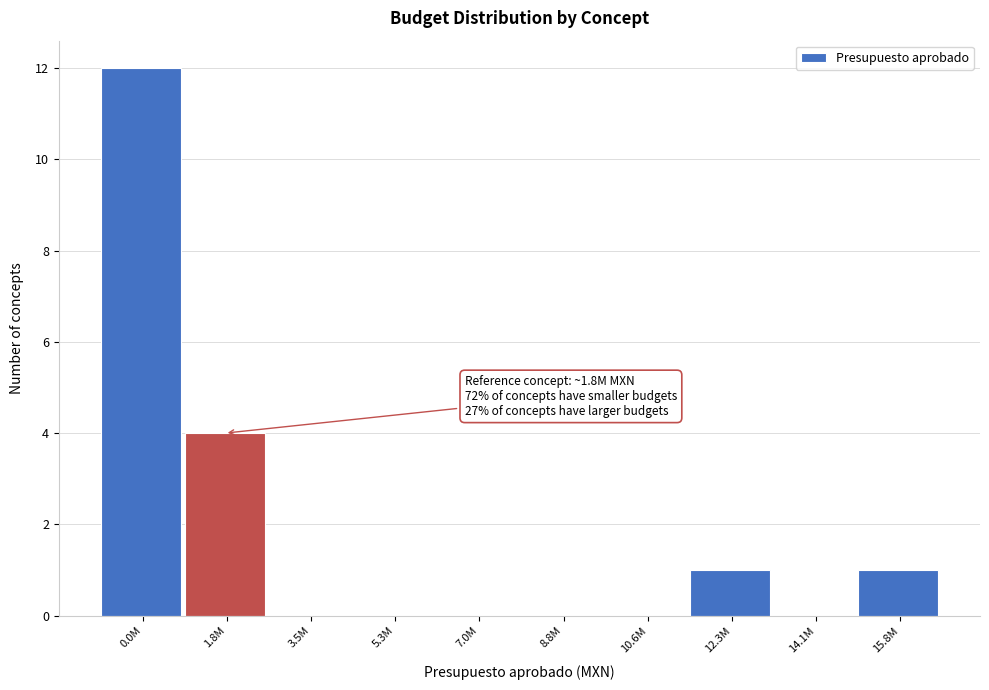

Reading left to right, transcribe all the data shown in this chart.

0.0M=12	1.8M=4	3.5M=0	5.3M=0	7.0M=0	8.8M=0	10.6M=0	12.3M=1	14.1M=0	15.8M=1